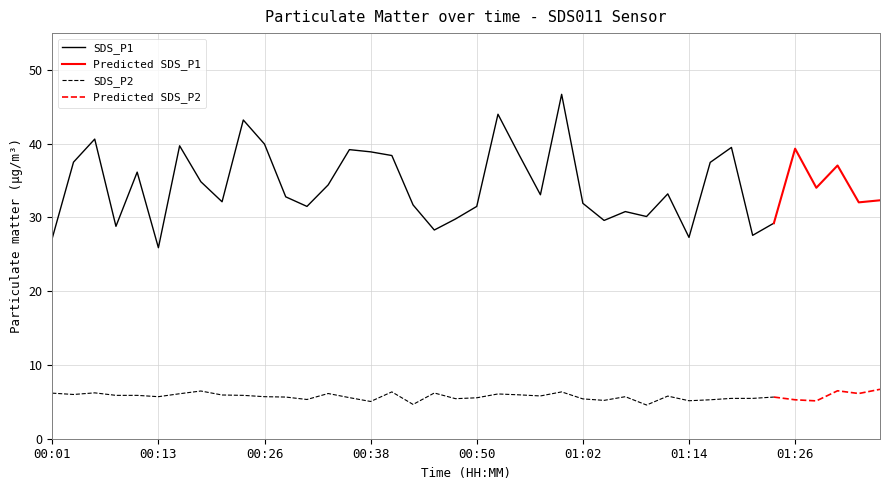

True or false: SDS_P1 and SDS_P2 intersect in this chart.

False